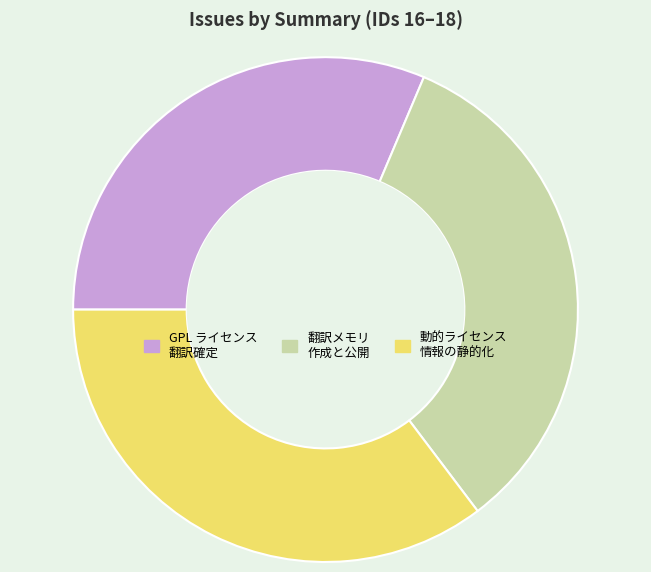

The 翻訳メモリ 作成と公開 slice represents 33% of the pie. True or false?

True